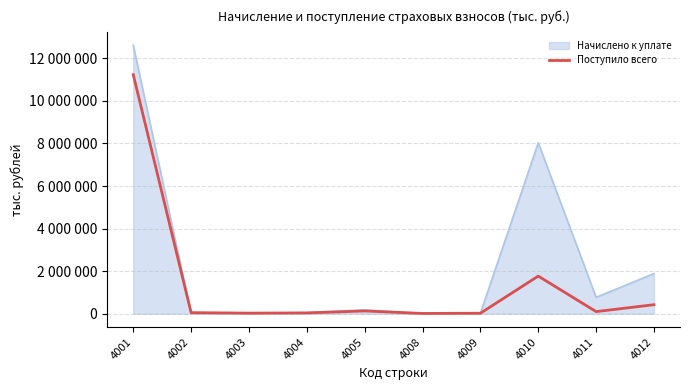

Is this an area chart (filled region under the line)?

Yes